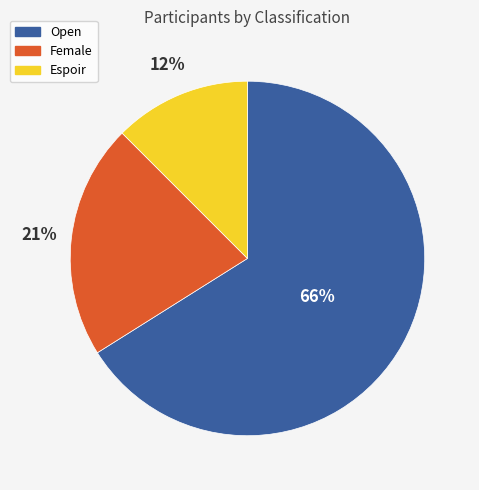

The Female slice represents 21% of the pie. True or false?

True